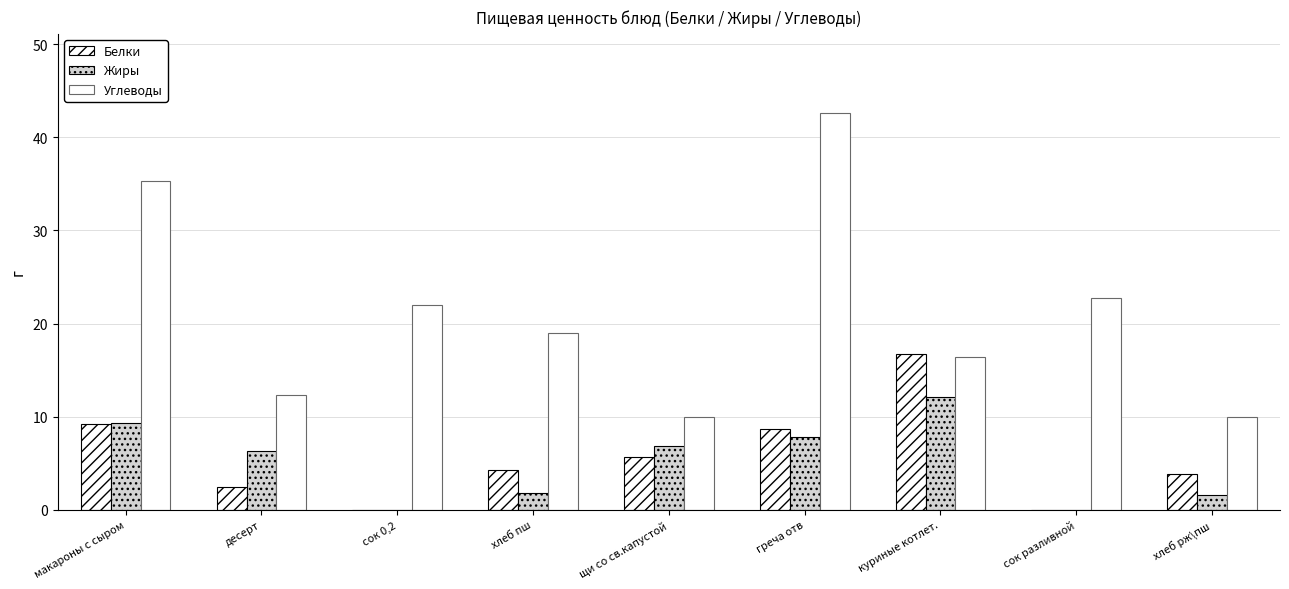

Reading left to right, transcribe all the data shown in this chart.

Белки: 9.2	2.4	0.0	4.3	5.7	8.7	16.7	0.0	3.8
Жиры: 9.3	6.3	0.0	1.8	6.9	7.8	12.2	0.0	1.6
Углеводы: 35.3	12.3	22.0	19.0	10.0	42.6	16.4	22.8	10.0